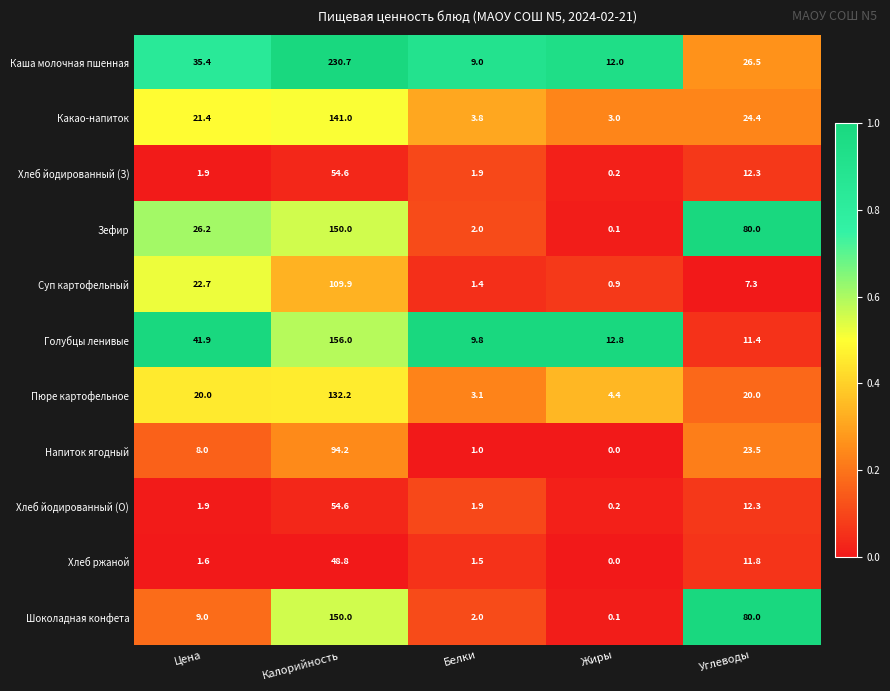

How many series are shown in this chart?

11